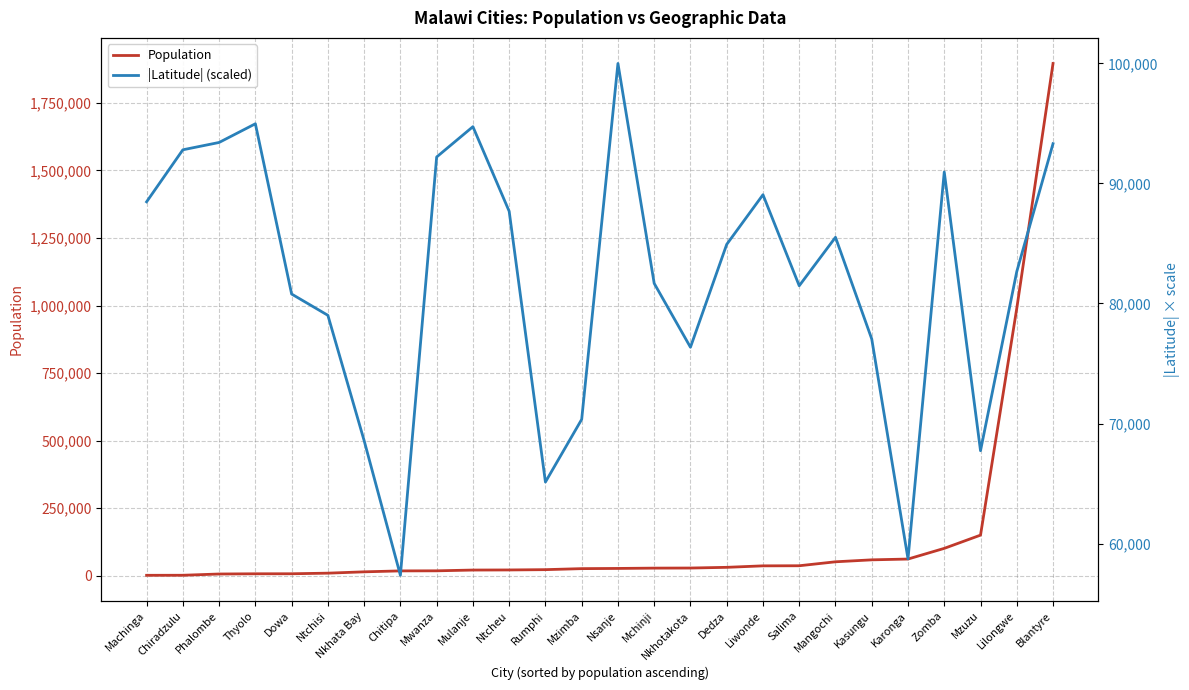

At which category is the sum across all series the highest?

Blantyre